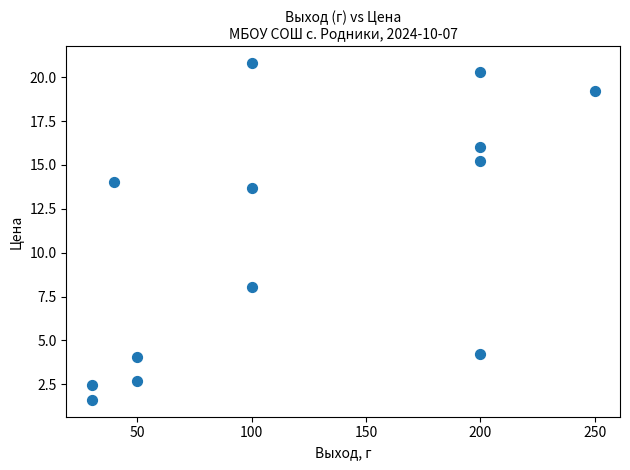

What is the range of Y values (max minus min)?

19.2